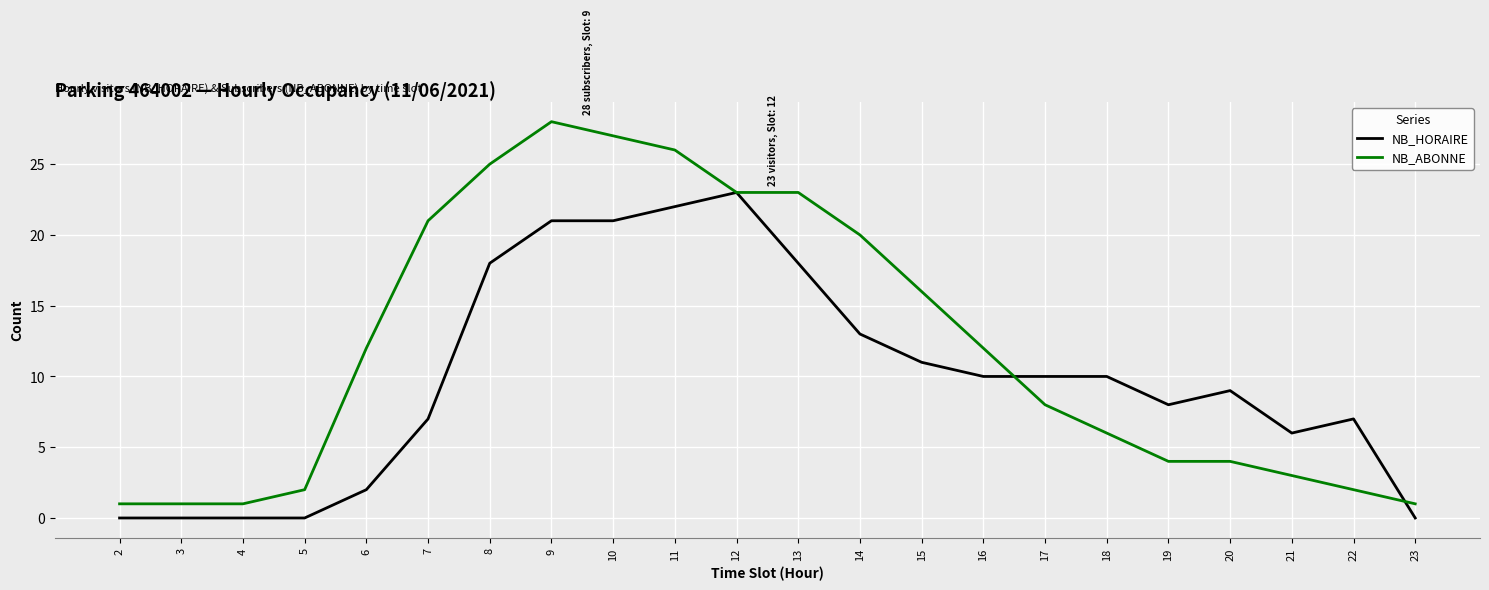

Read the NB_ABONNE value at 18, to the nearest 10.

10